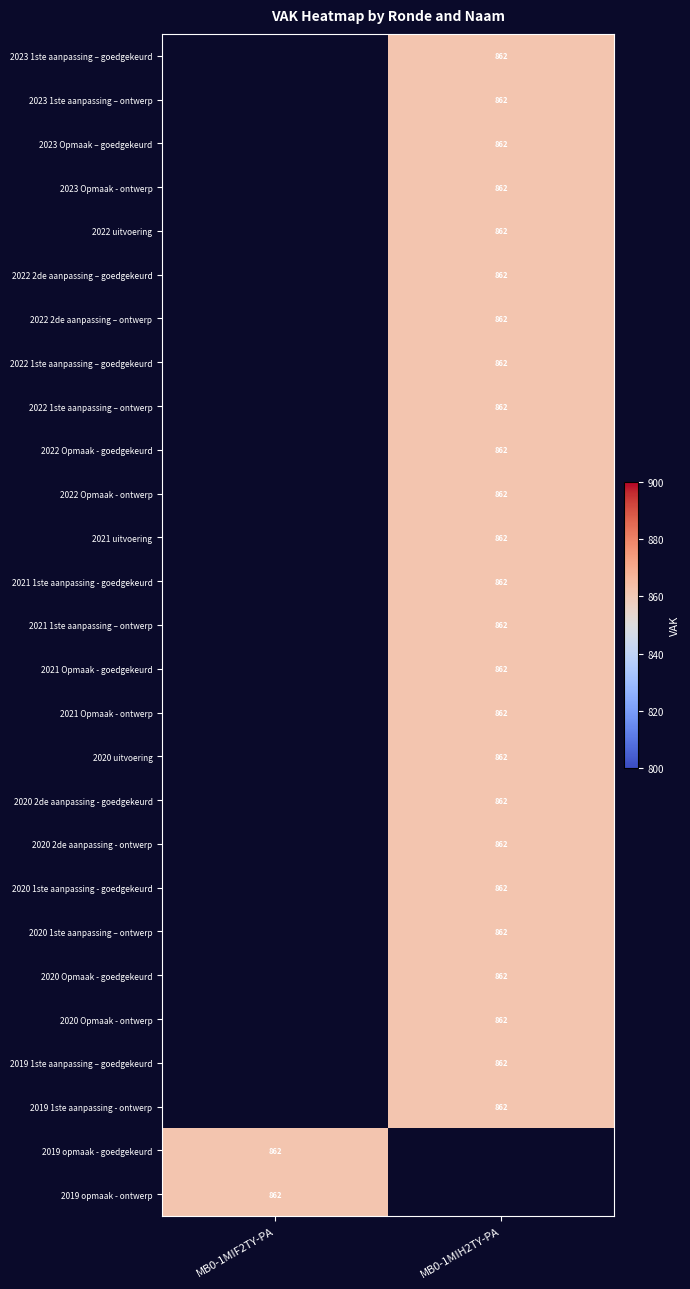

Which has a higher value, MB0-1MIH2TY-PA or MB0-1MIF2TY-PA?

MB0-1MIF2TY-PA